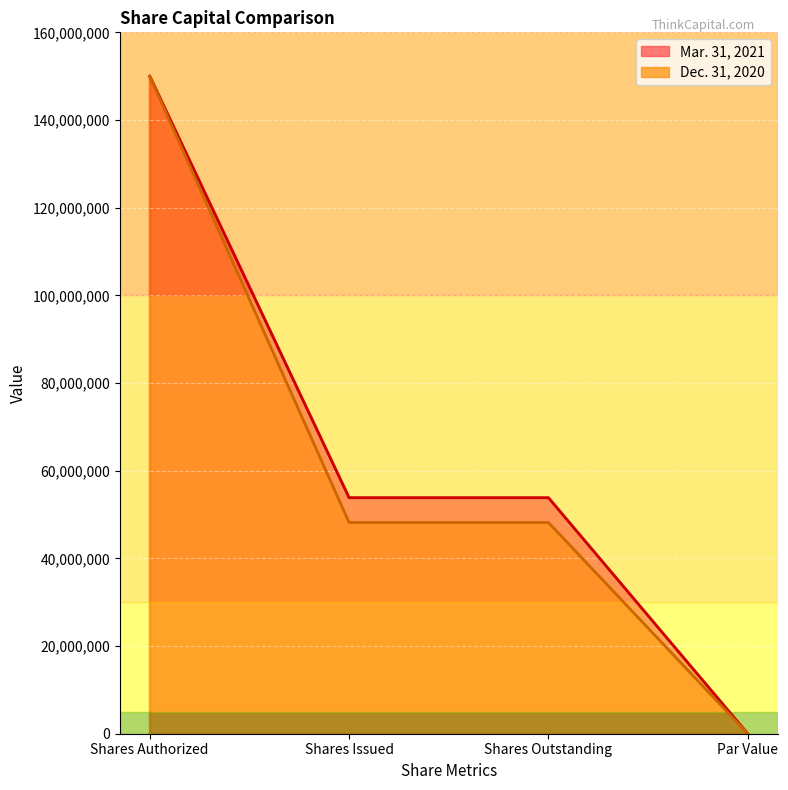

Which series has the largest range (max minus min)?

Mar. 31, 2021